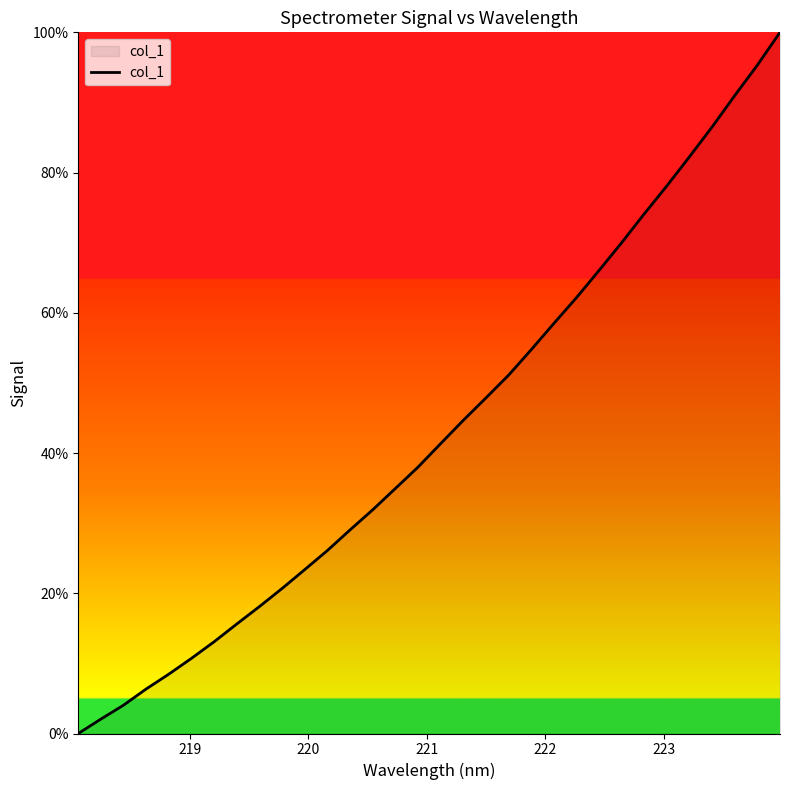

What is the greatest value displayed?

100.0